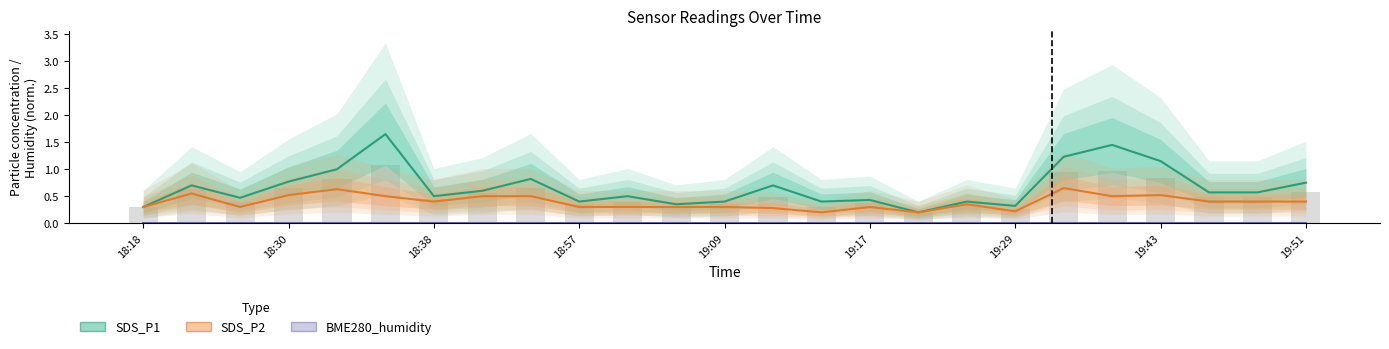

The SDS_P2 series shows 0.2 at 16. True or false?

True